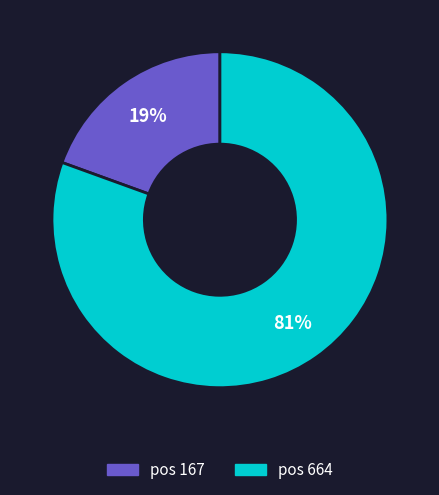

Rank the categories by value from lowest to highest.

pos 167, pos 664